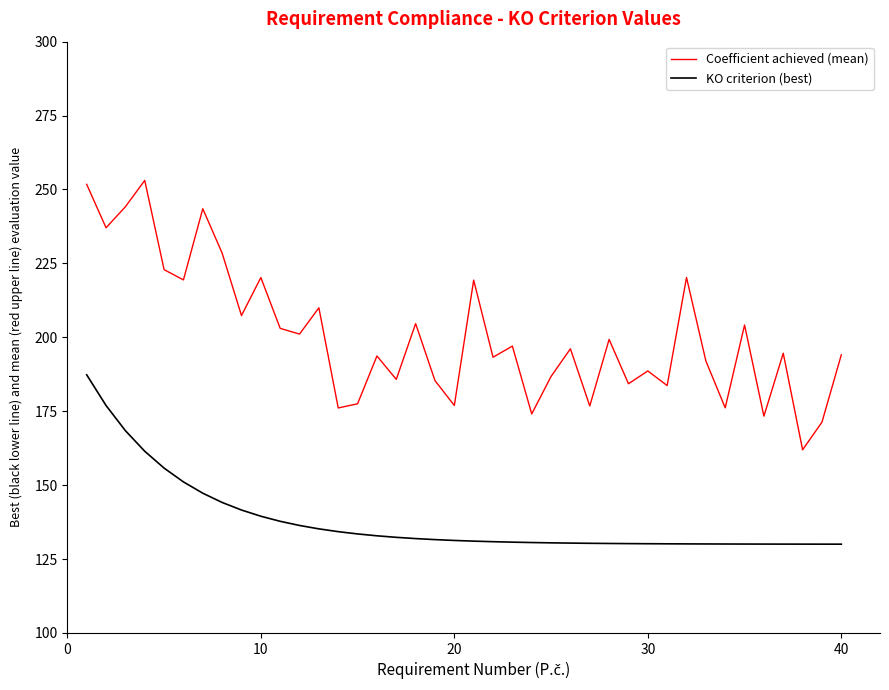

True or false: Coefficient achieved (mean) and KO criterion (best) cross at least once.

False